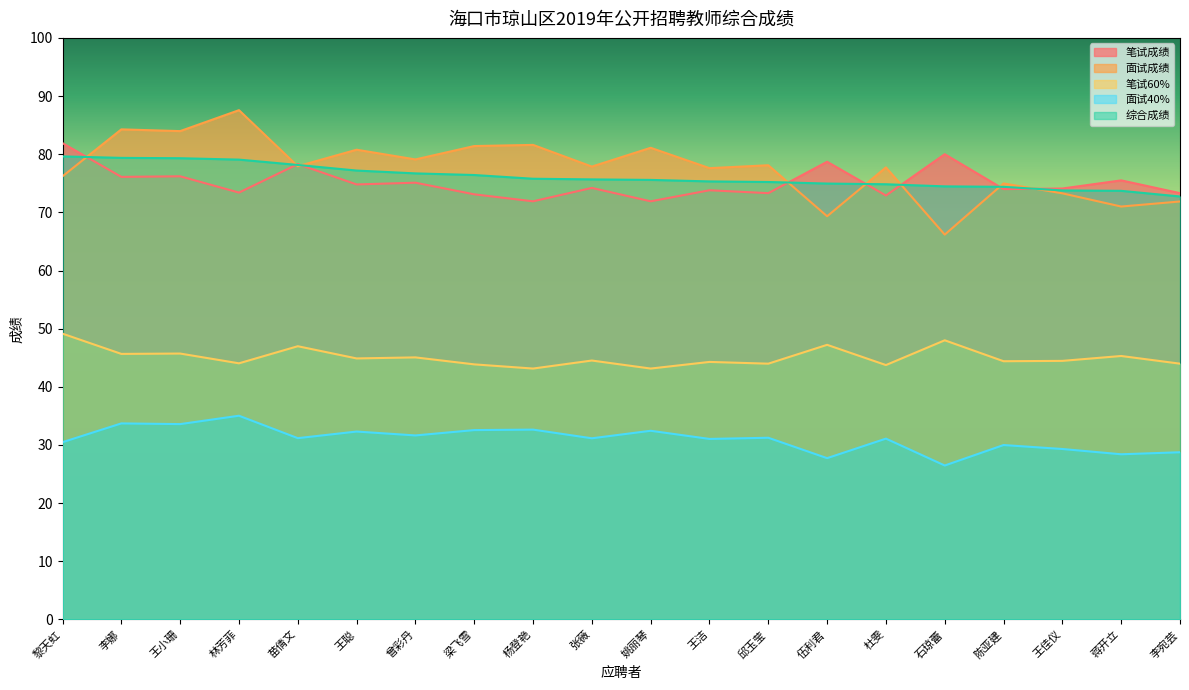

Read the 笔试成绩 value at 王聪.

74.8